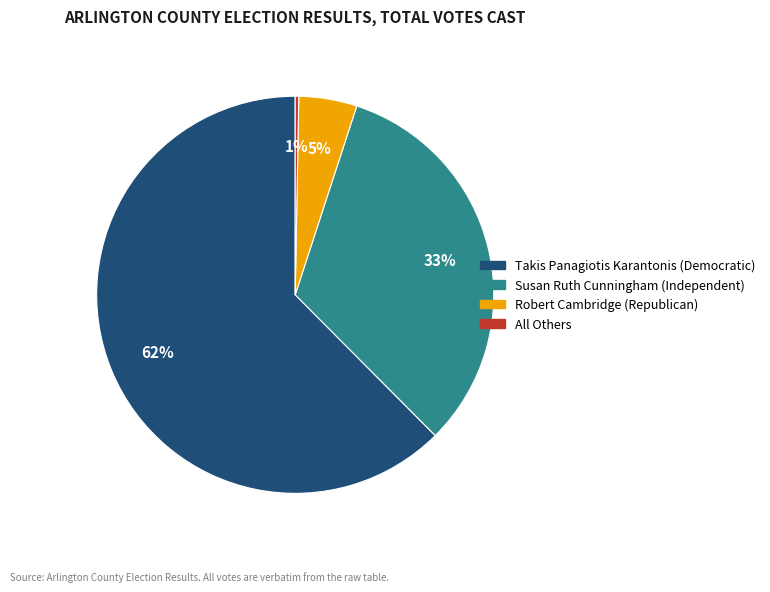

What percentage is NOT represented by All Others?

99.7%